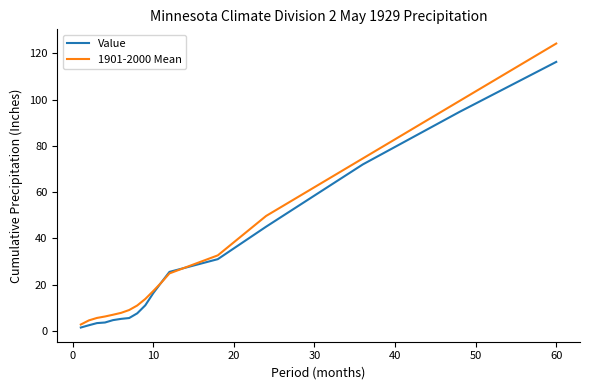

Which series has the widest spread of values?

1901-2000 Mean